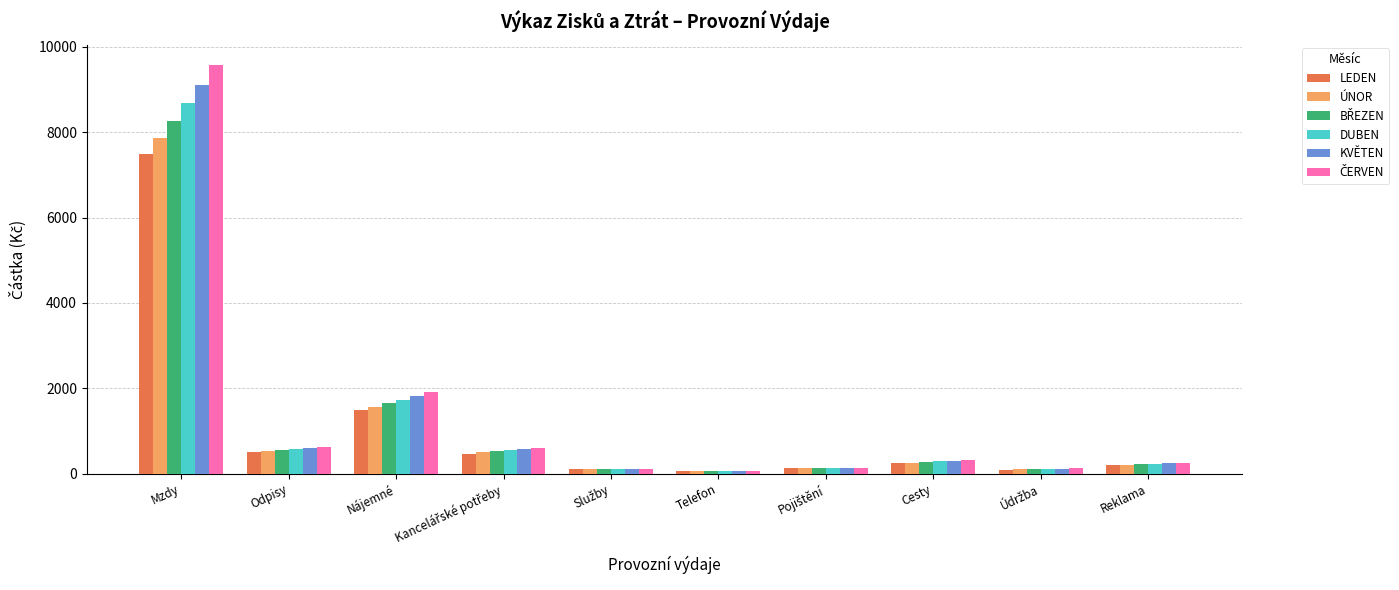

What is the maximum value shown in the chart?

9572.1